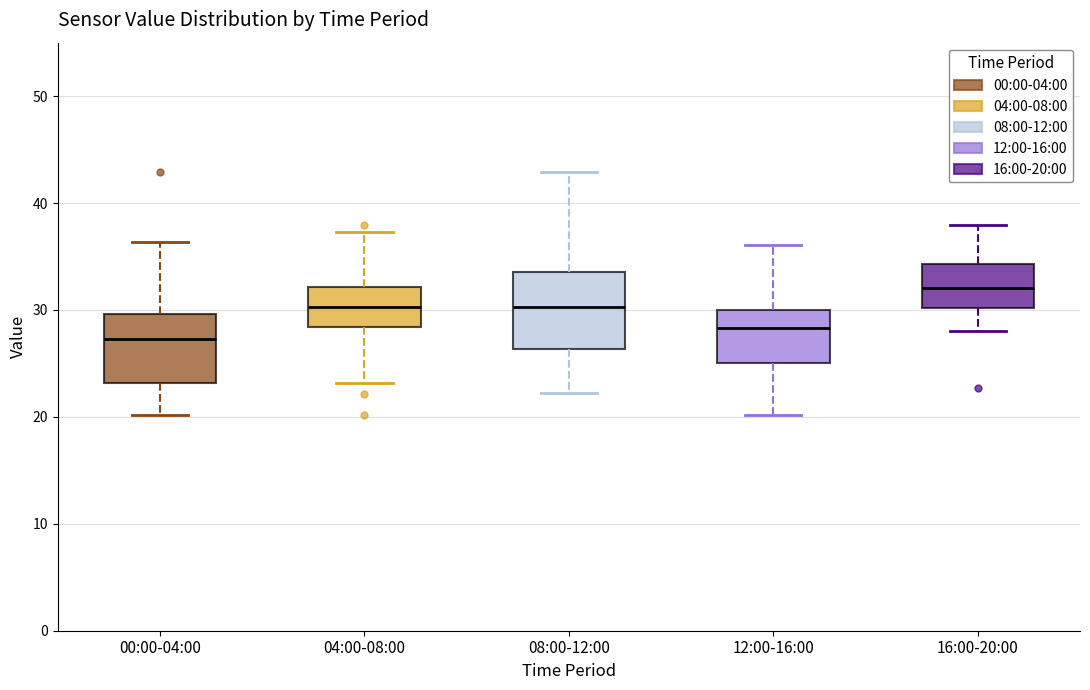

Where does the median line of the box for 04:00-08:00 sit on the y-axis? The values are not printed on the chart, so give them approximately, as read against the axis.

30